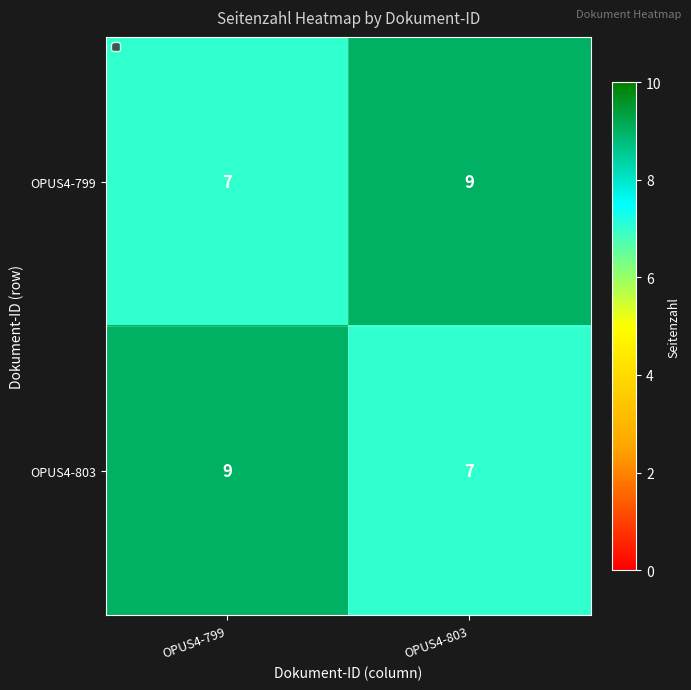

What is the spread (max minus min) of values at OPUS4-799?

2